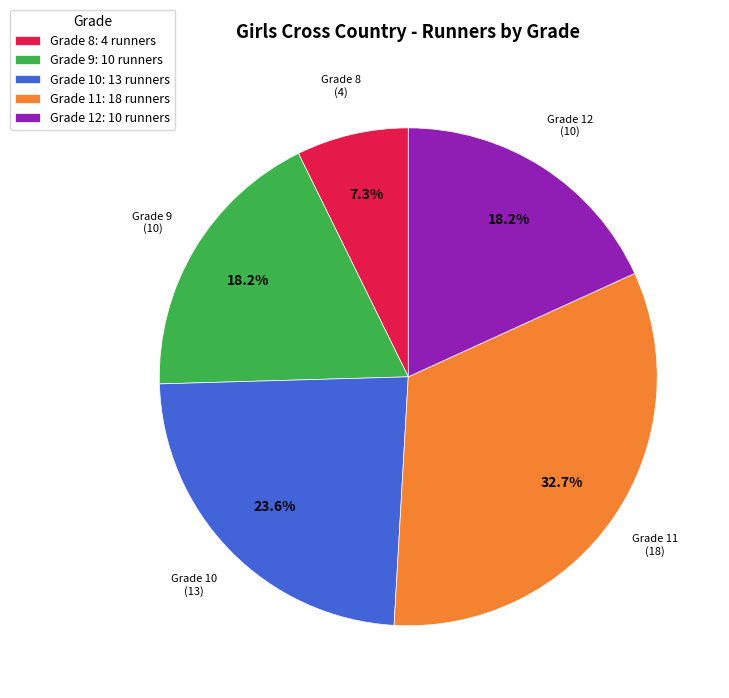

Is Grade 12: 10 runners the majority of the pie?

No